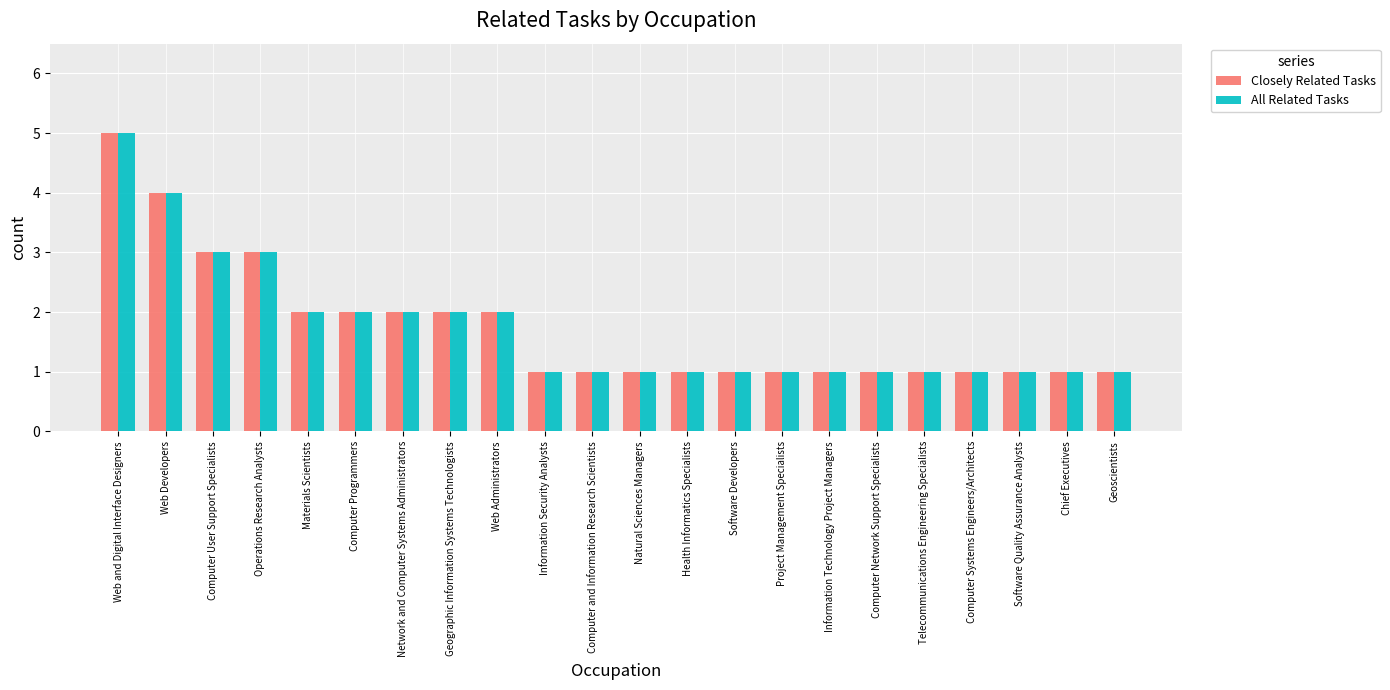

Count the Closely Related Tasks values in the range 1 to 2.

18